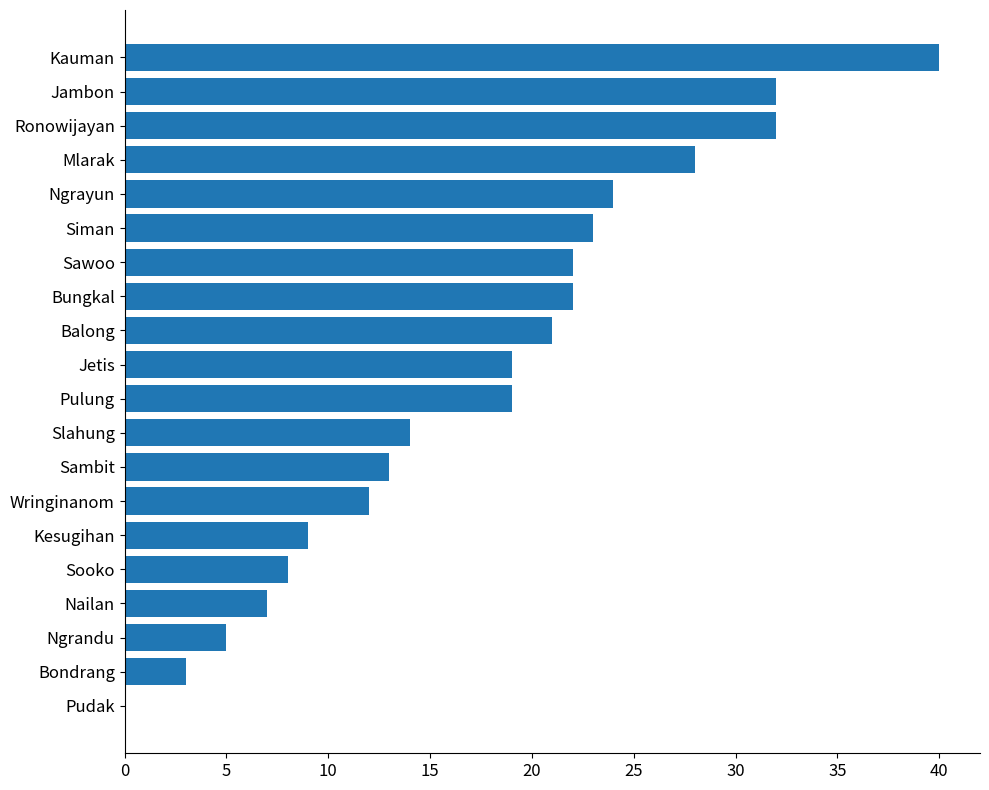

Is it true that the value at Kesugihan is 9?

True